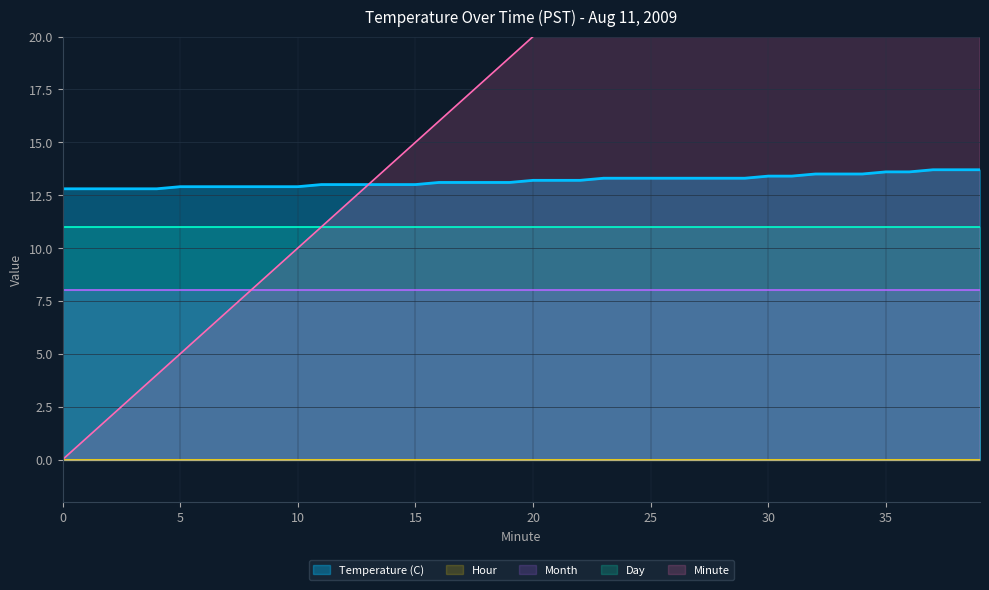

Rank the series at 7 from highest to lowest value.

Temperature (C), Day, Month, Minute, Hour